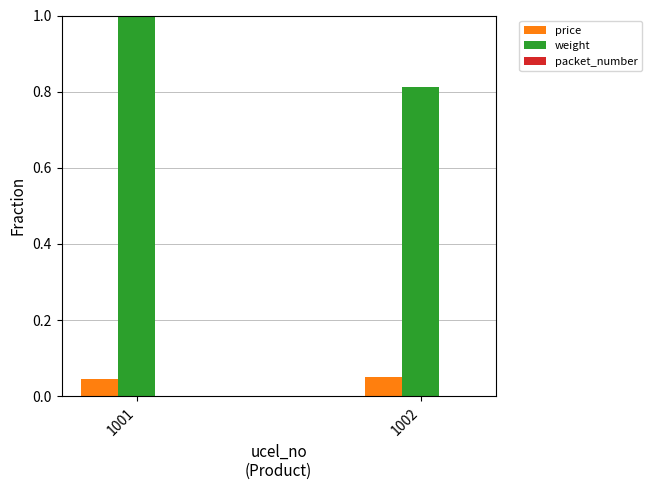

Which series changed the most between 1001 and 1002?

weight